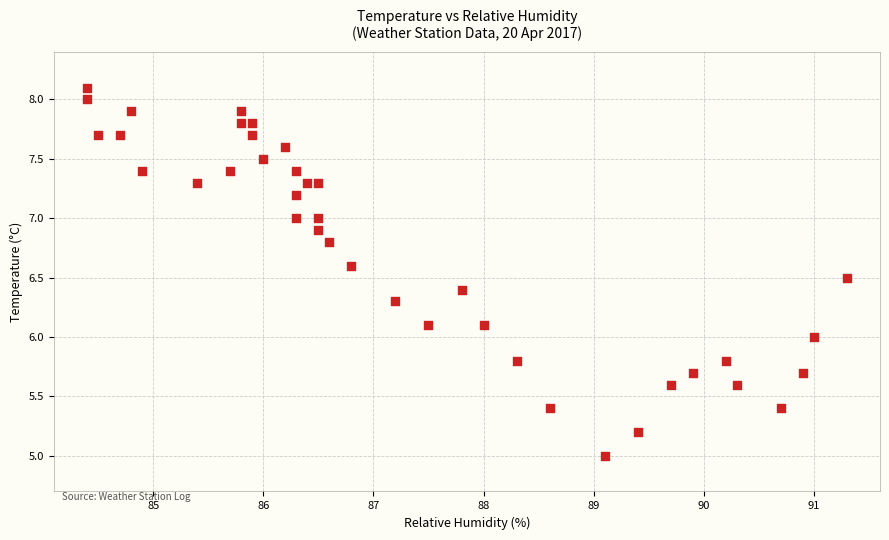

What is the range of X values (max minus min)?

6.9